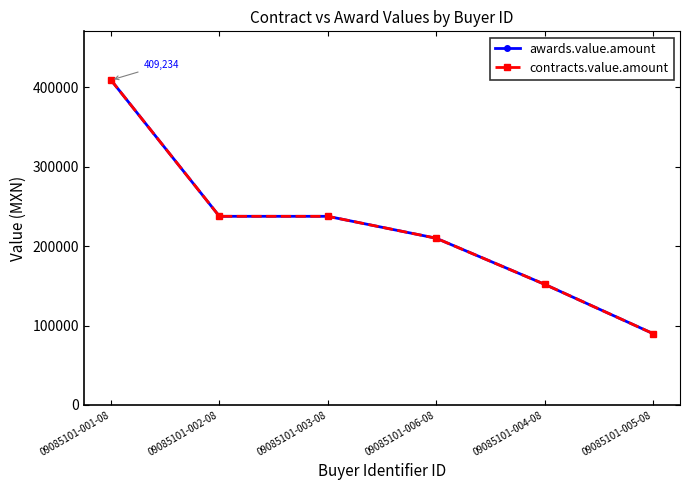

The awards.value.amount series shows 152000.0 at 09085101-004-08. True or false?

True